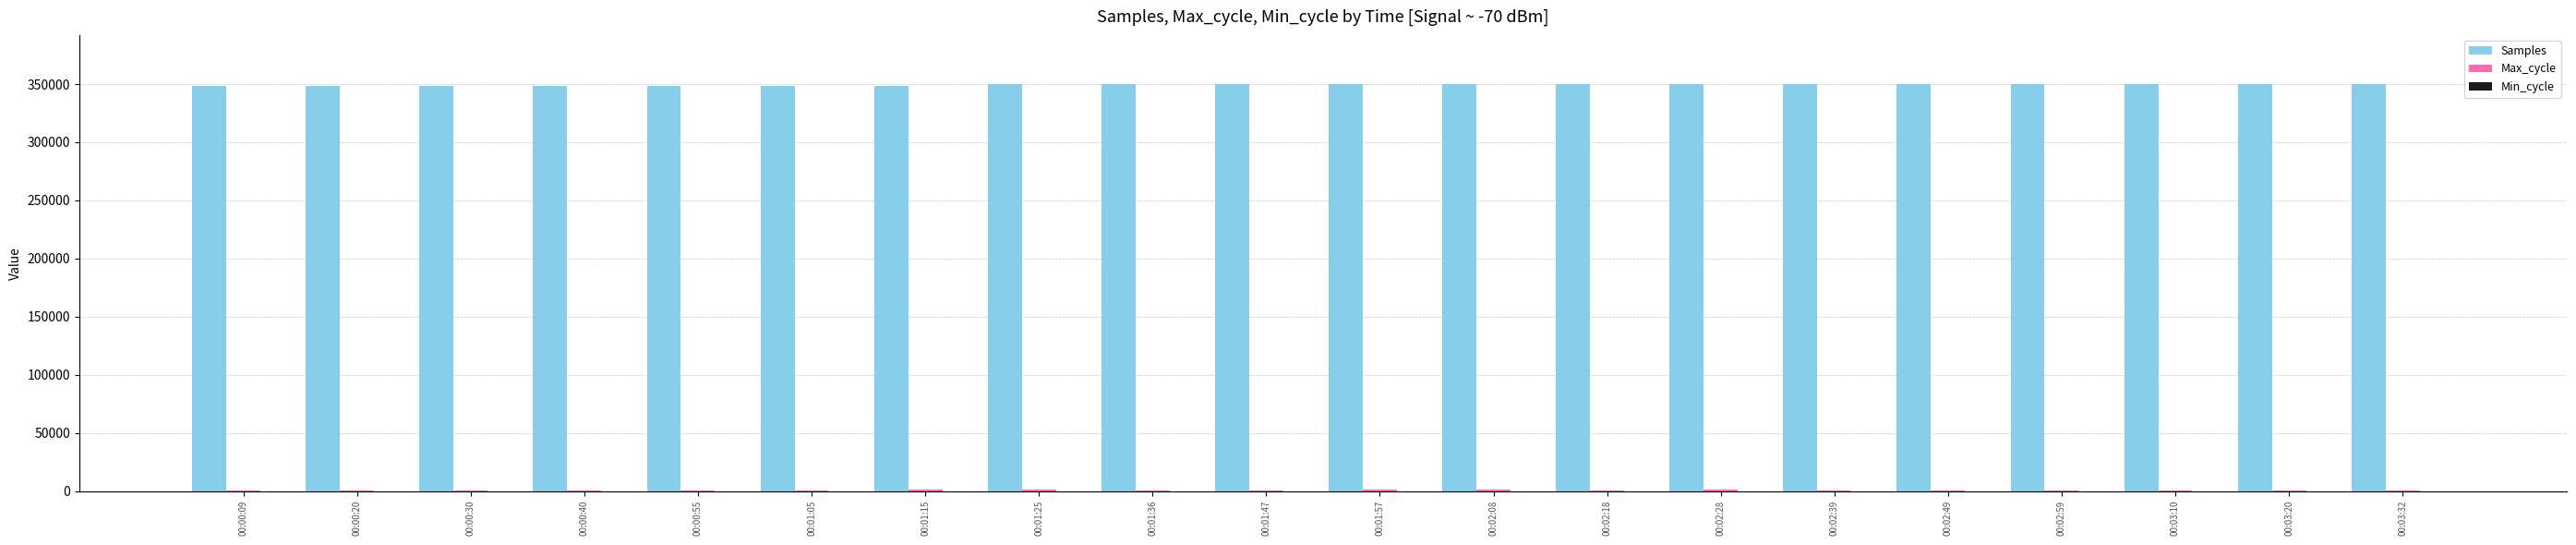

What is the sum of all Samples values?

6992326